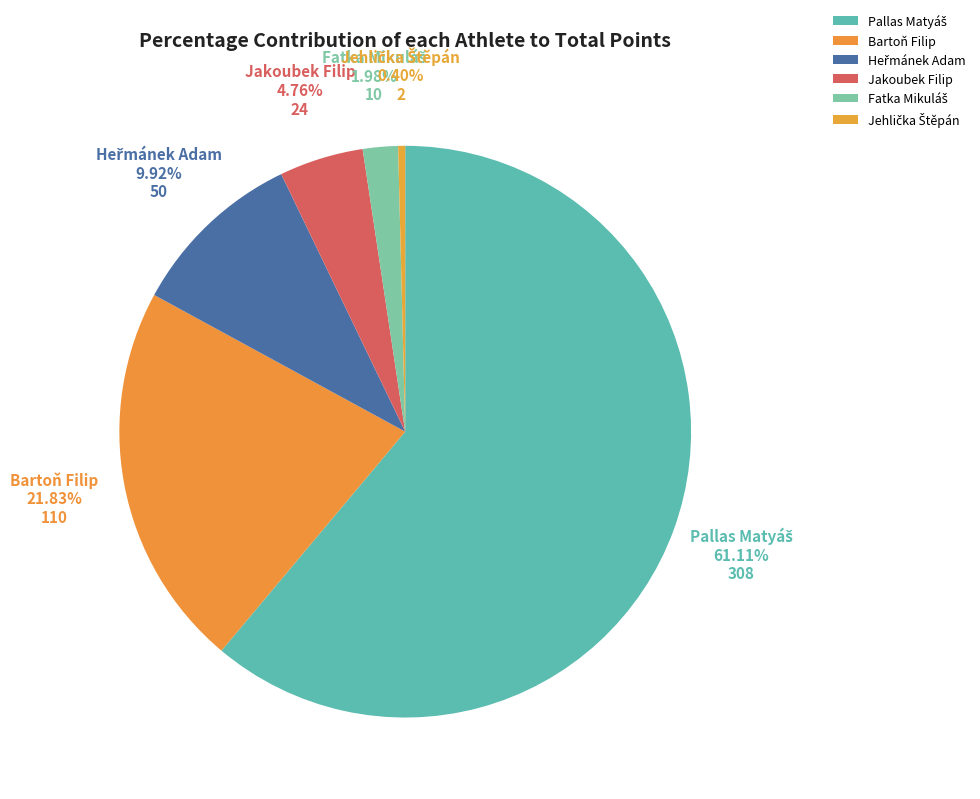

Is there any slice that represents more than half of the pie?

Yes